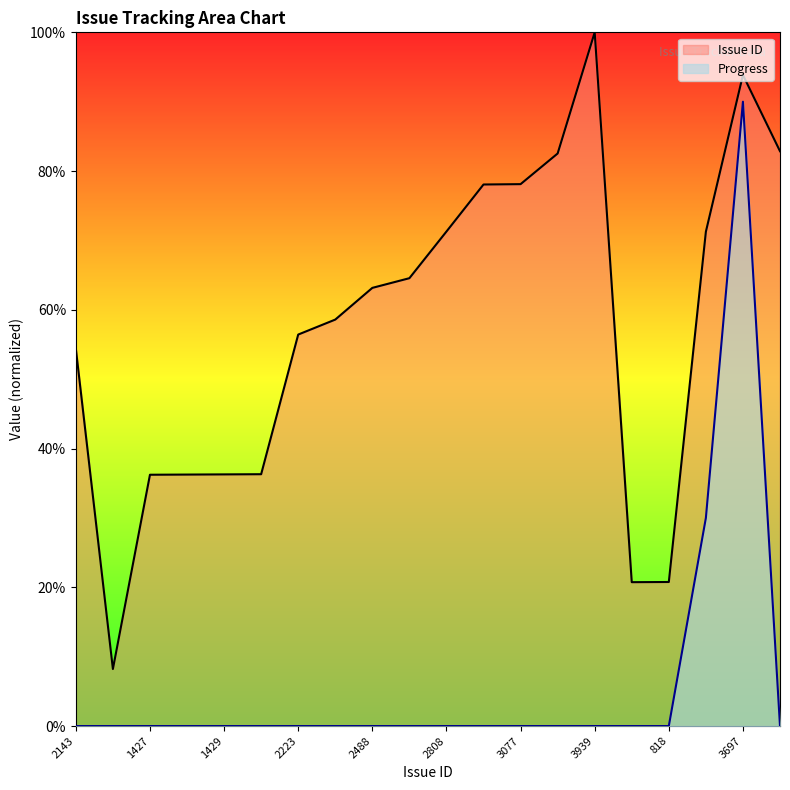

At which label is Progress closest to 45?

2807